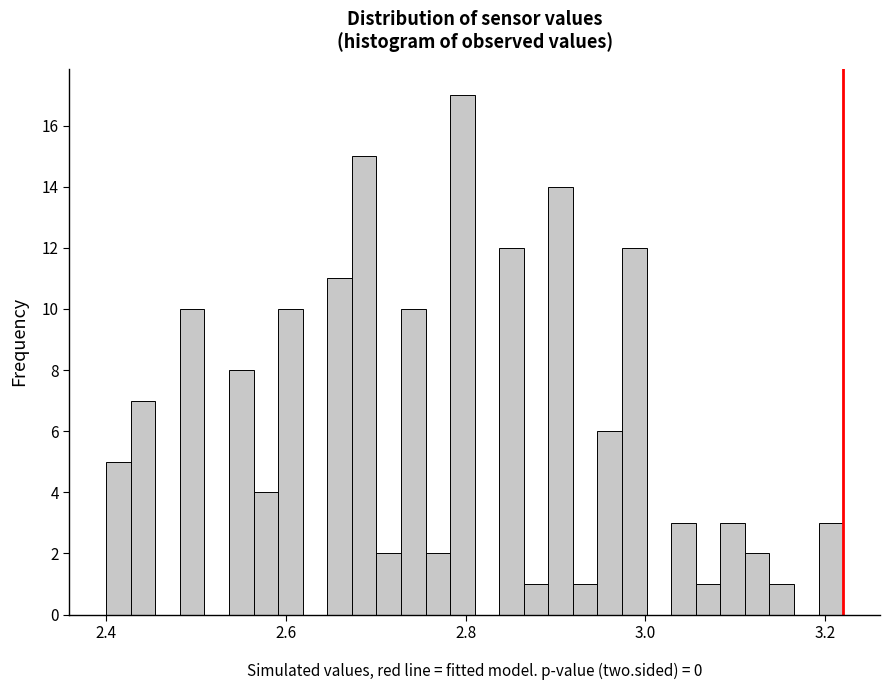

Around what value on the x-axis is the tallest bar? Give the approximate position of its centre, as read against the axis.

2.80